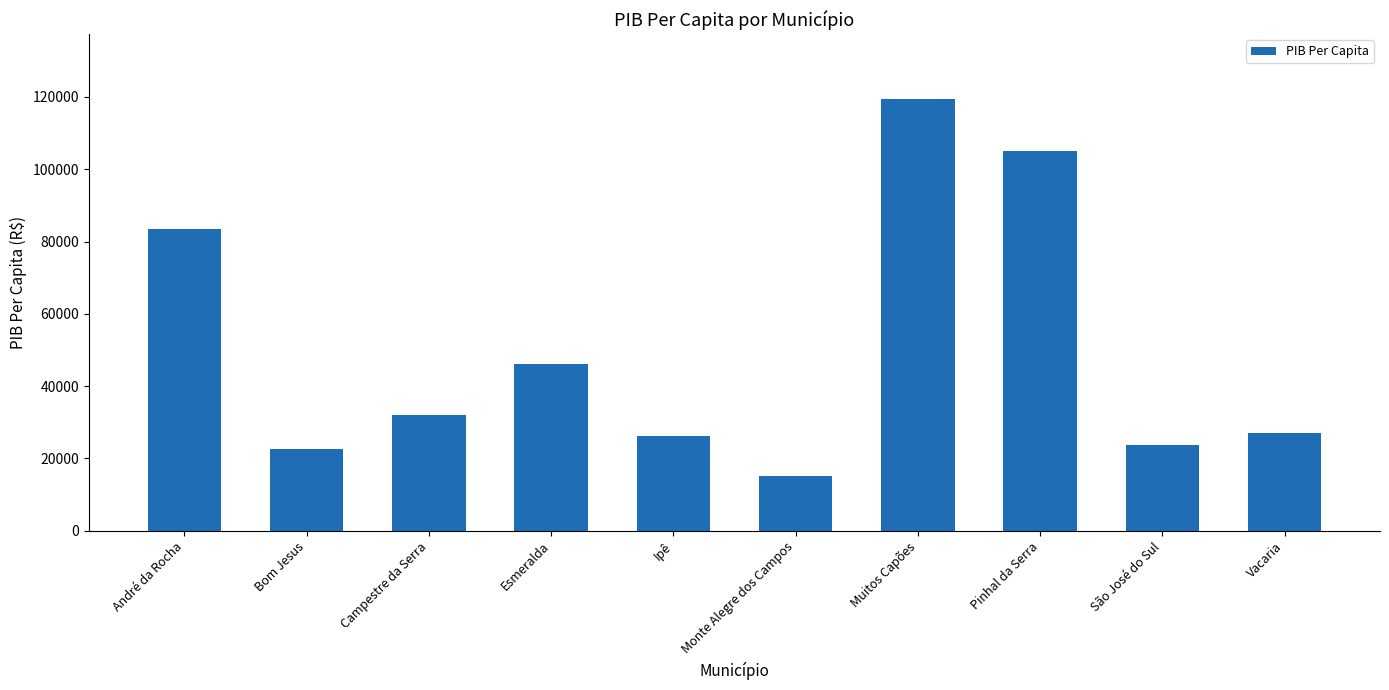

What is the sum of all values?

500609.0